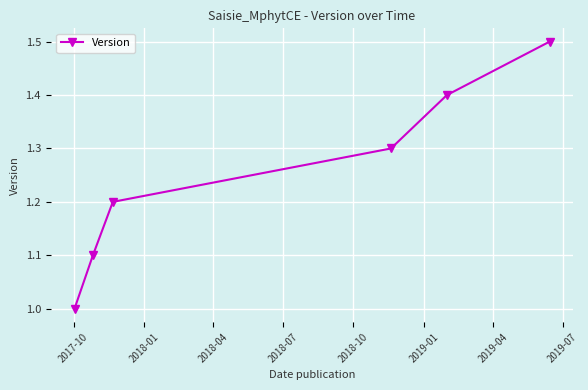

True or false: the data has more than 0 interior local peaks.

False